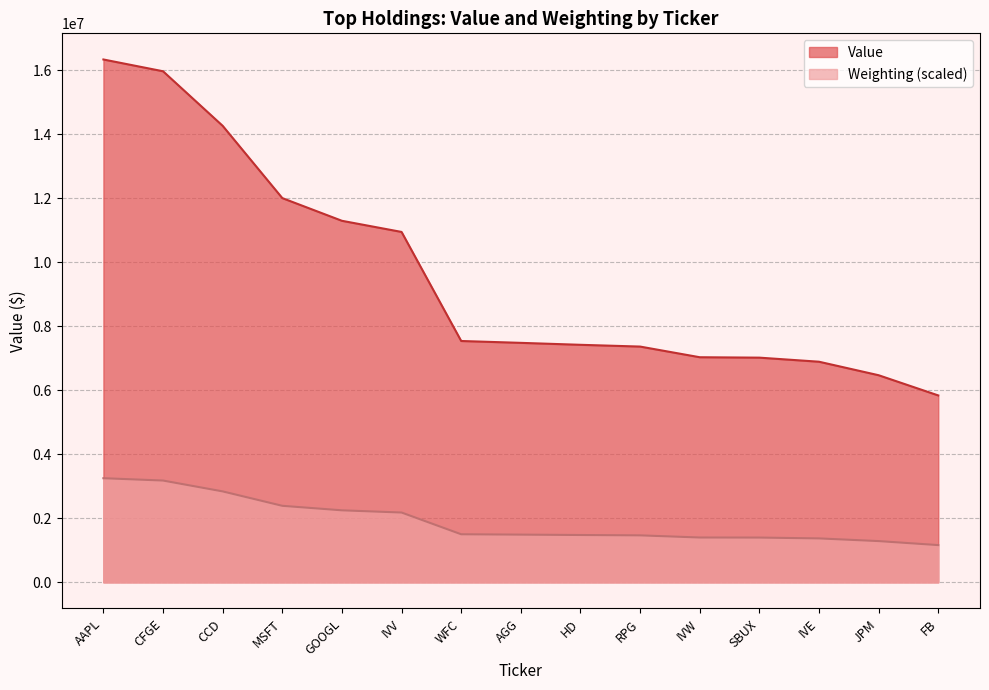

Between HD and RPG, which series saw the biggest shift?

Value